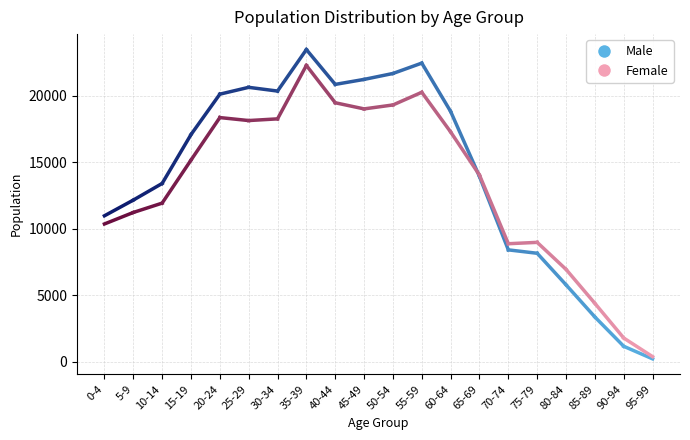

Does the chart display data point markers on the line(s)?

No